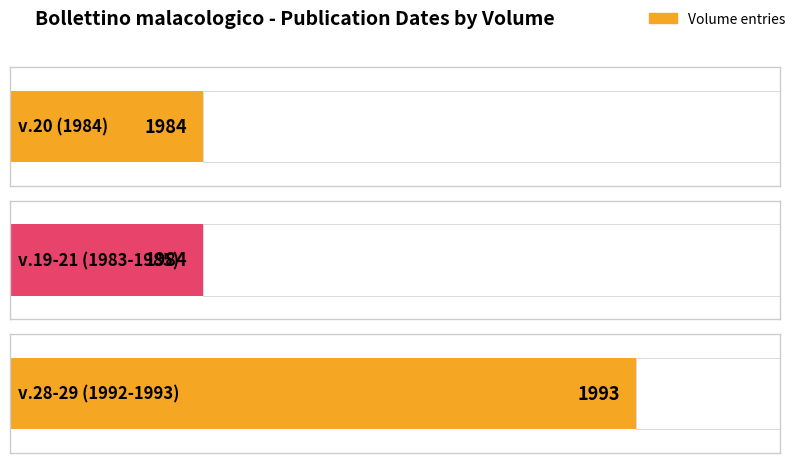

Count the number of data series in this chart.

1